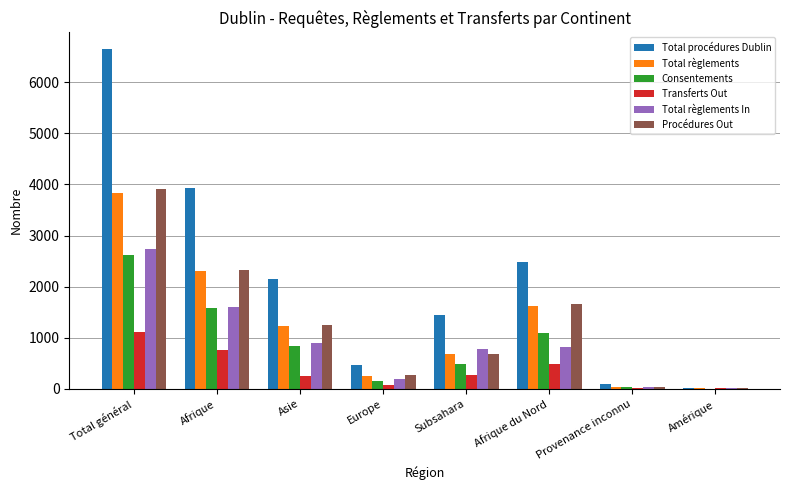

How many categories are shown in the chart?

8